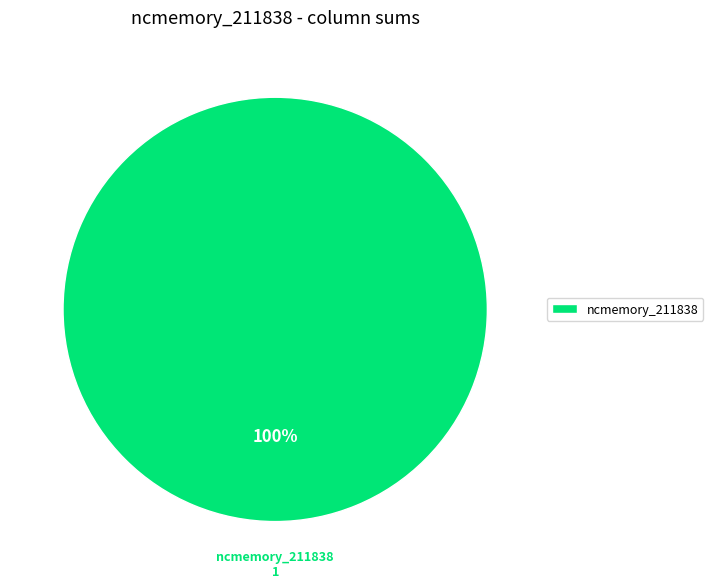

Is there any slice that represents more than half of the pie?

Yes